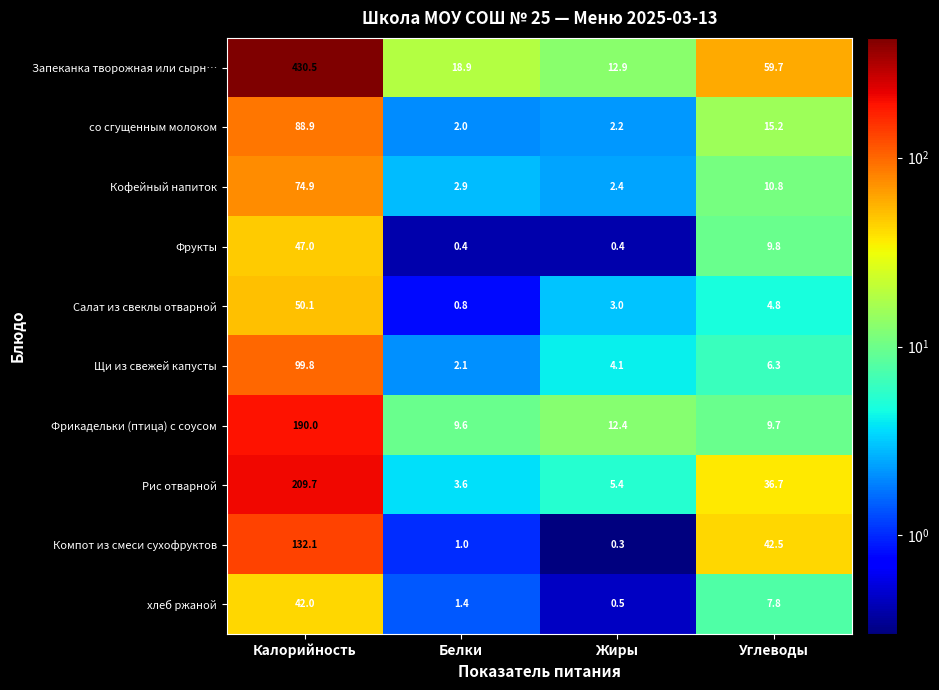

What is the spread (max minus min) of values at Белки?

18.5